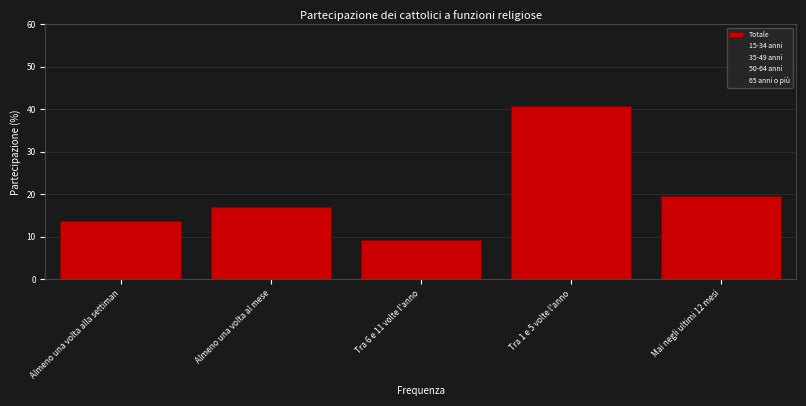

Reading right to left, transcribe all the data shown in this chart.

19.5	40.7	9.3	16.9	13.6